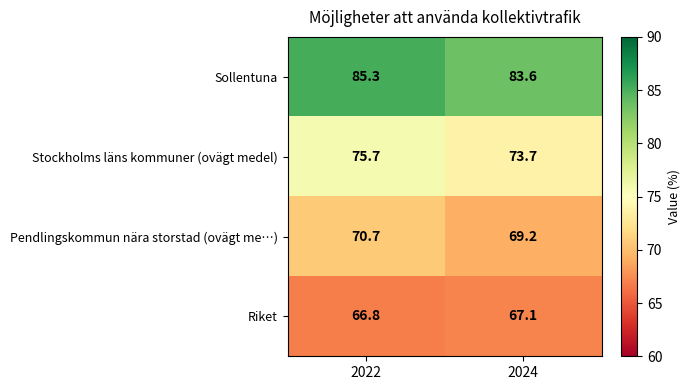

Between 2022 and 2024, which series saw the biggest shift?

Stockholms läns kommuner (ovägt medel)